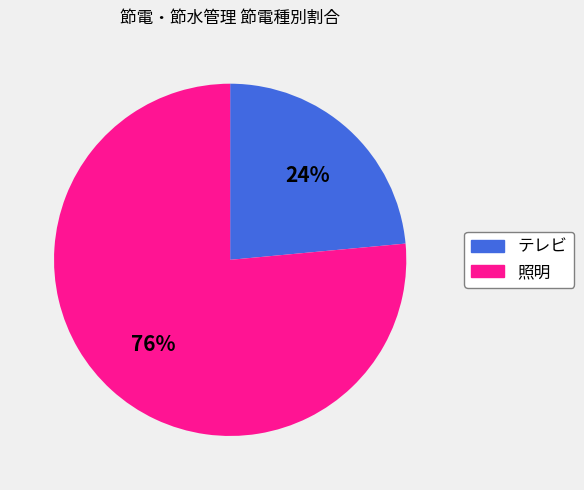

Between テレビ and 照明, which is larger?

照明